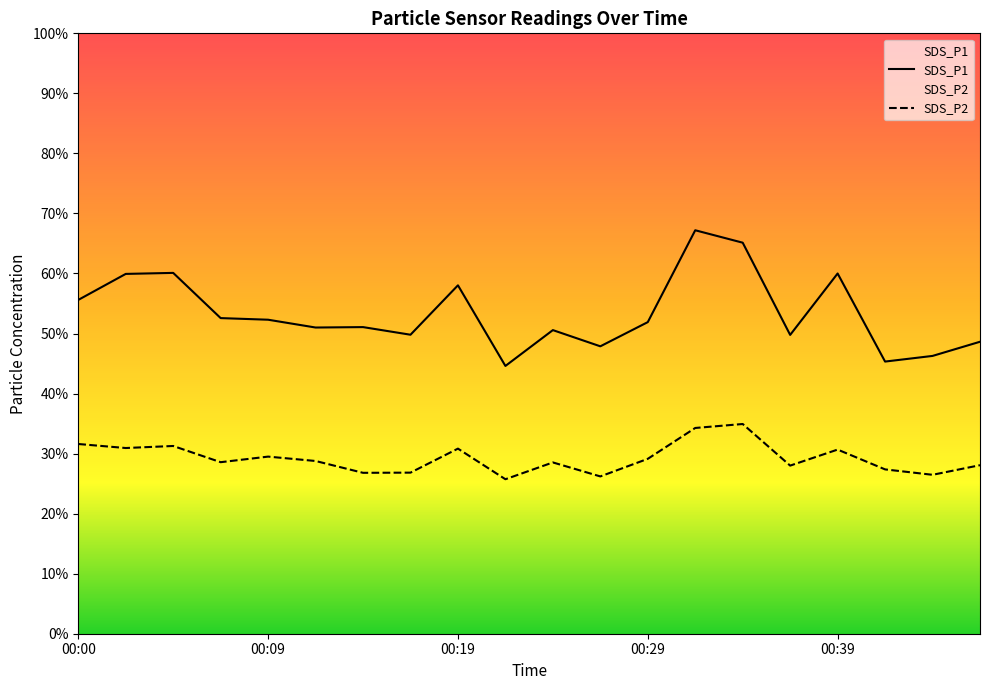

What is the total value across all series at 00:17?

76.6